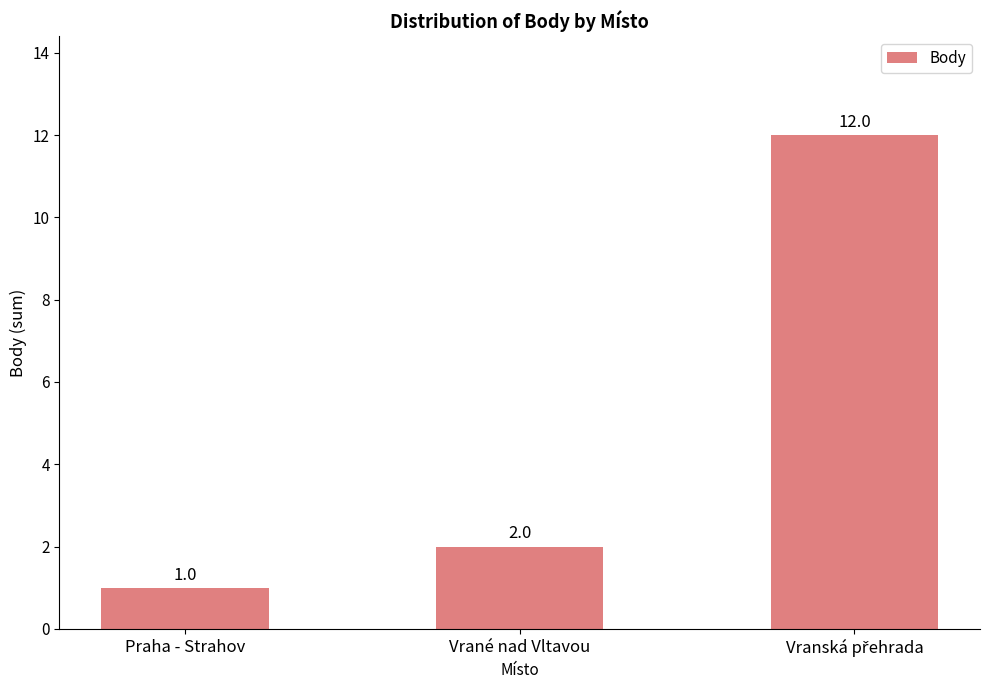

Which label corresponds to the smallest value in the chart?

Praha - Strahov